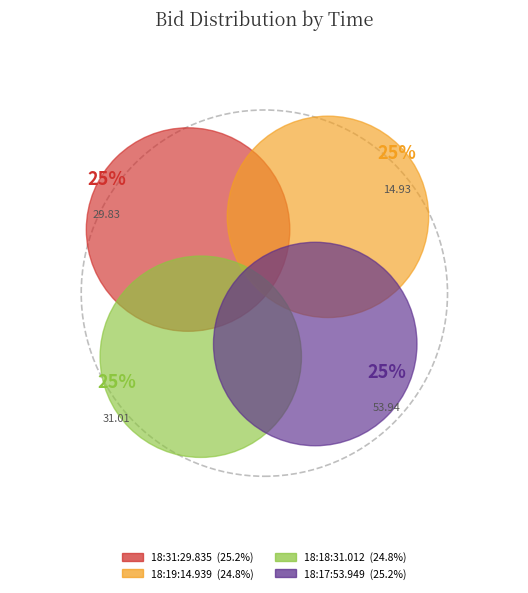

Count the number of slices in the pie.

4